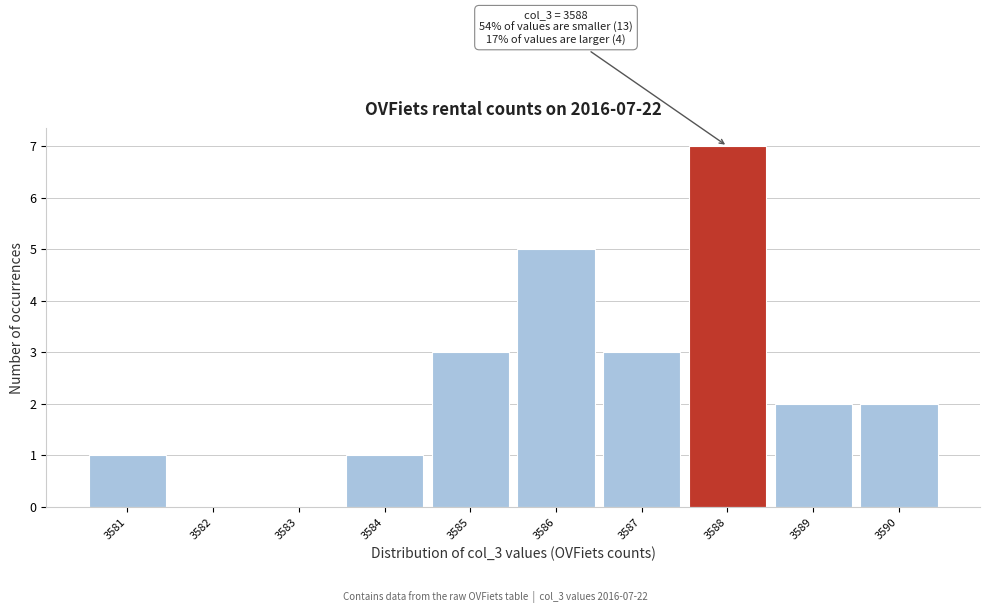

Over which range of the x-axis is the bar tallest?

3587.5 to 3588.5